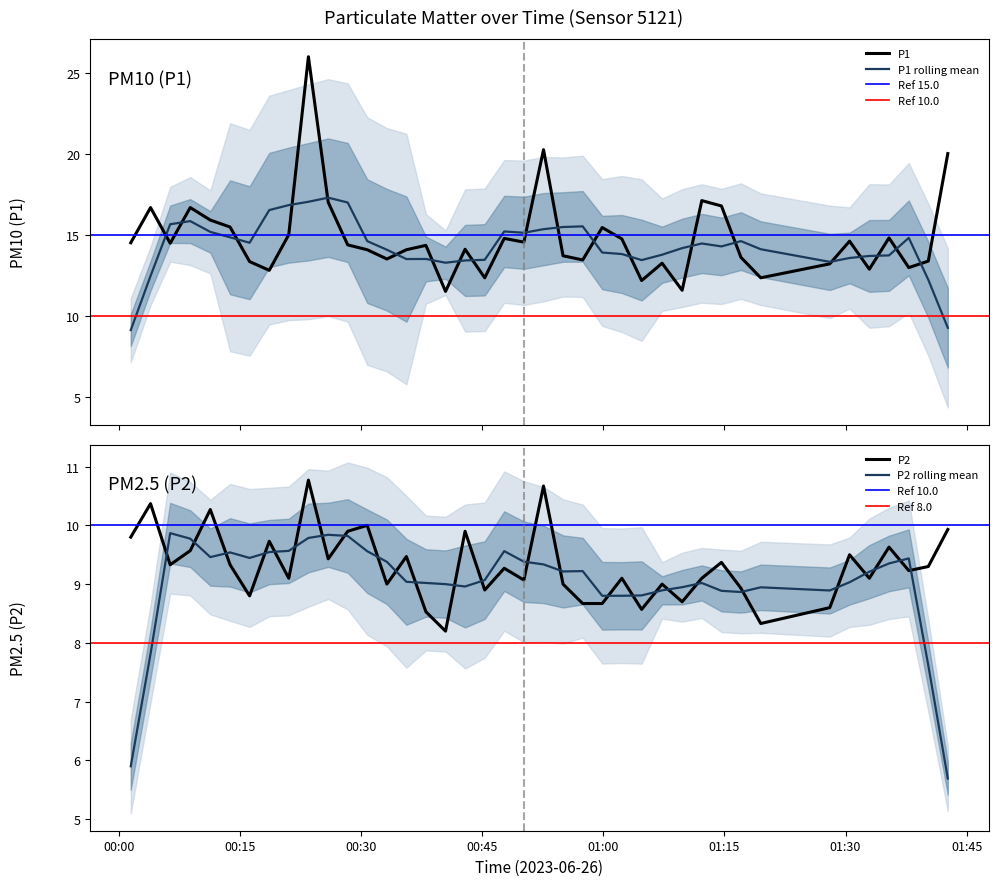

What is the value of the P2 point at the 15th from the left?

9.5